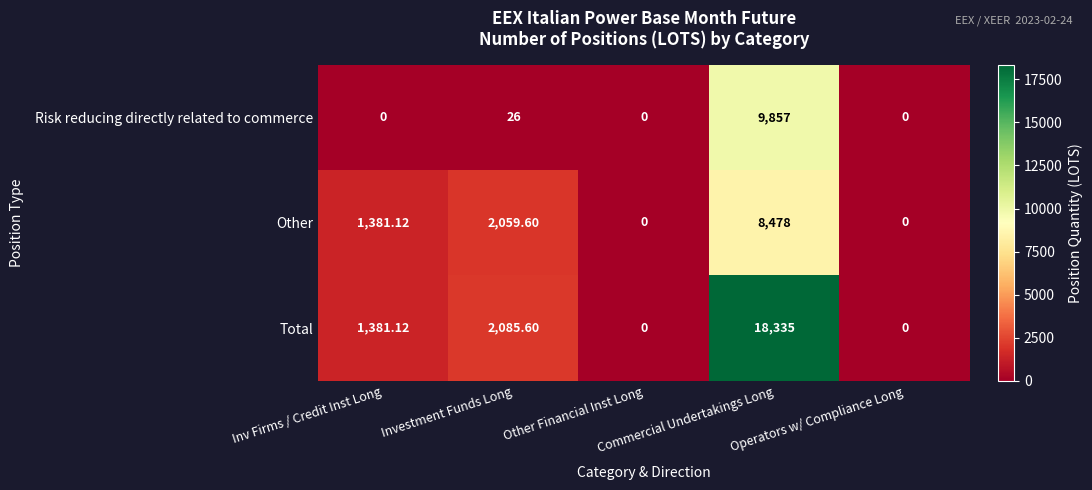

Which series has the largest total across all categories?

Total